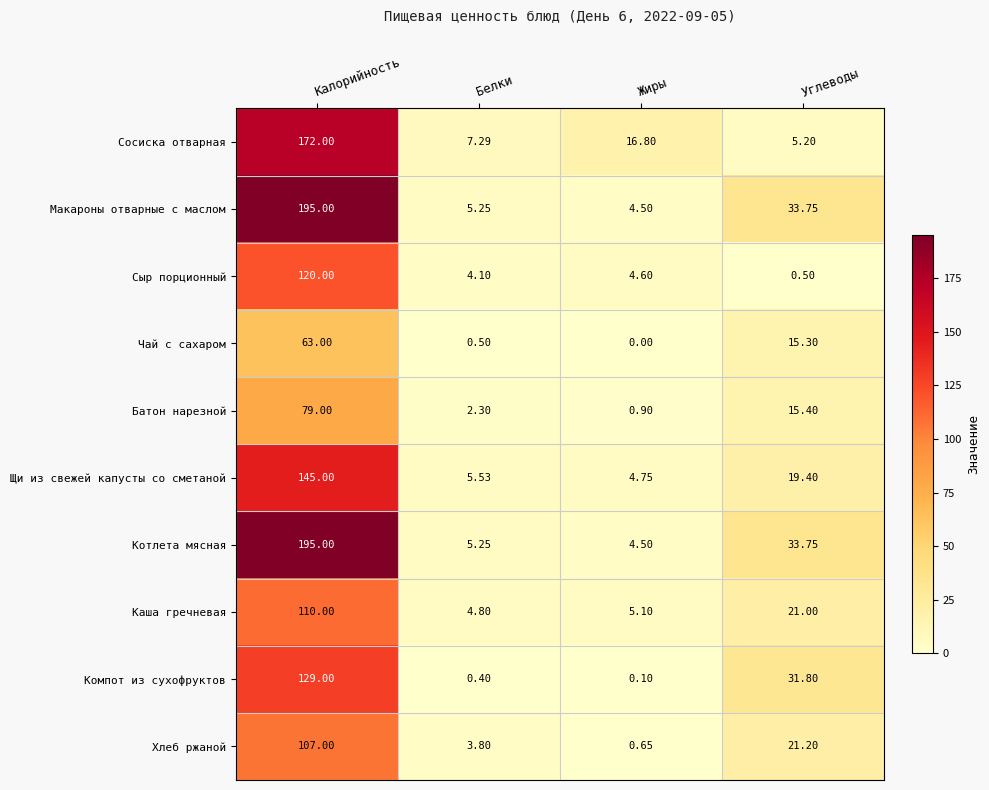

List the labels in order of Сосиска отварная value, smallest first.

Углеводы, Белки, Жиры, Калорийность